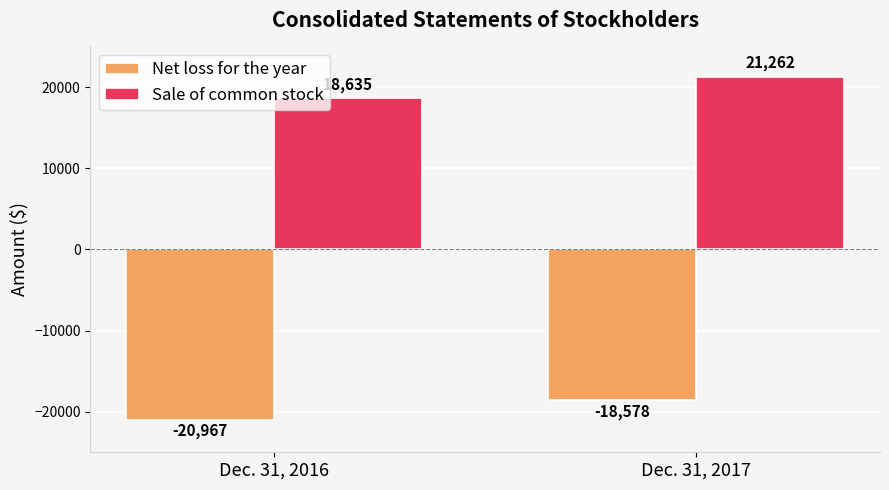

What is the difference between the maximum and minimum values in the Sale of common stock series?

2627